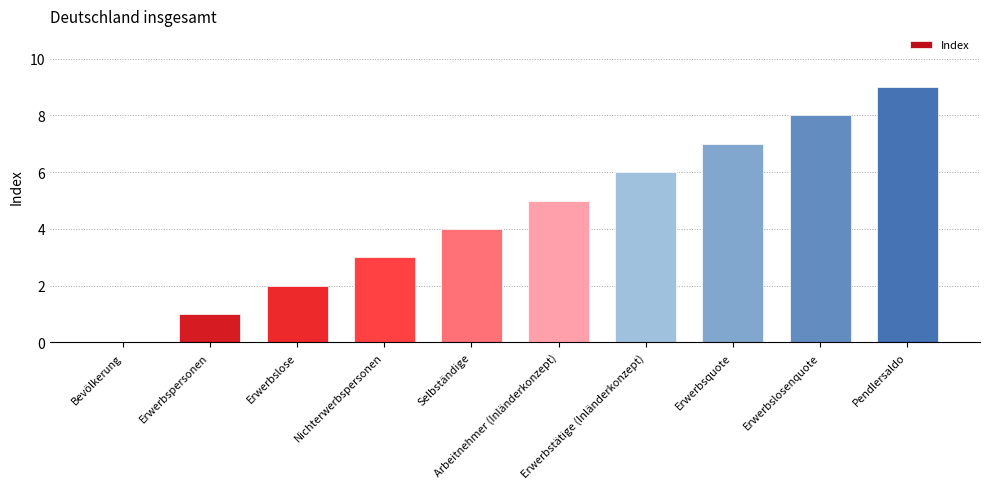

Reading left to right, transcribe all the data shown in this chart.

0	1	2	3	4	5	6	7	8	9